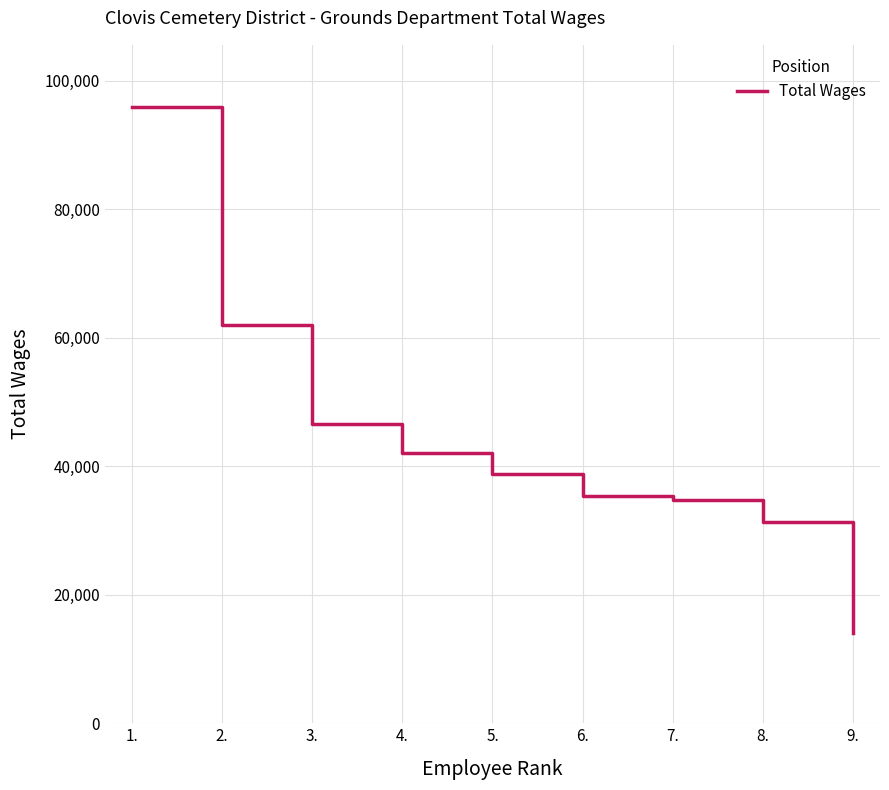

What is the change in value from 3. to 6.?

-11189